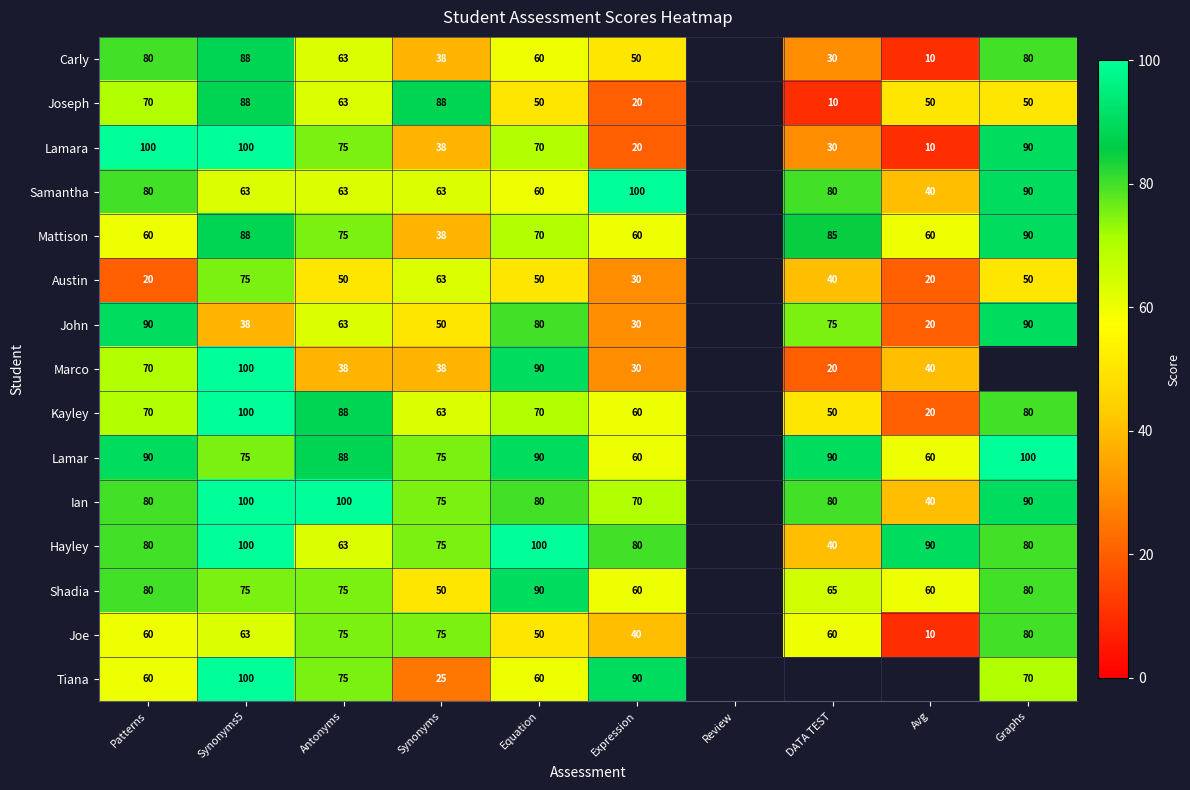

What is the spread (max minus min) of values at Expression?

80